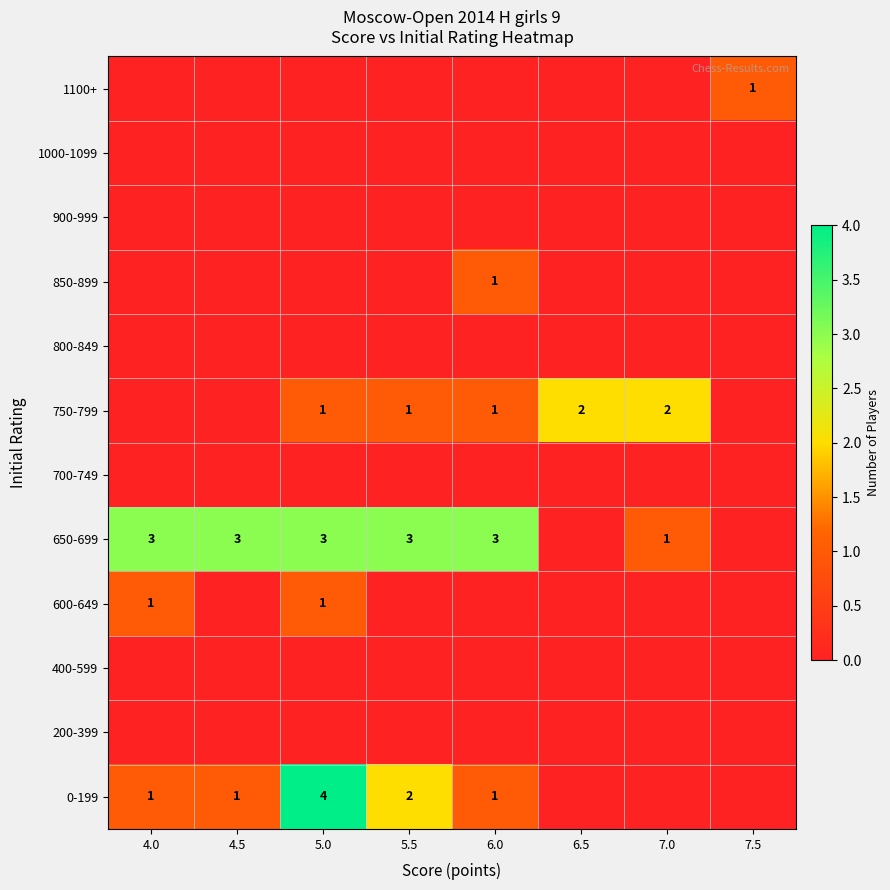

The value of 750-799 at 7.0 is 2. True or false?

True